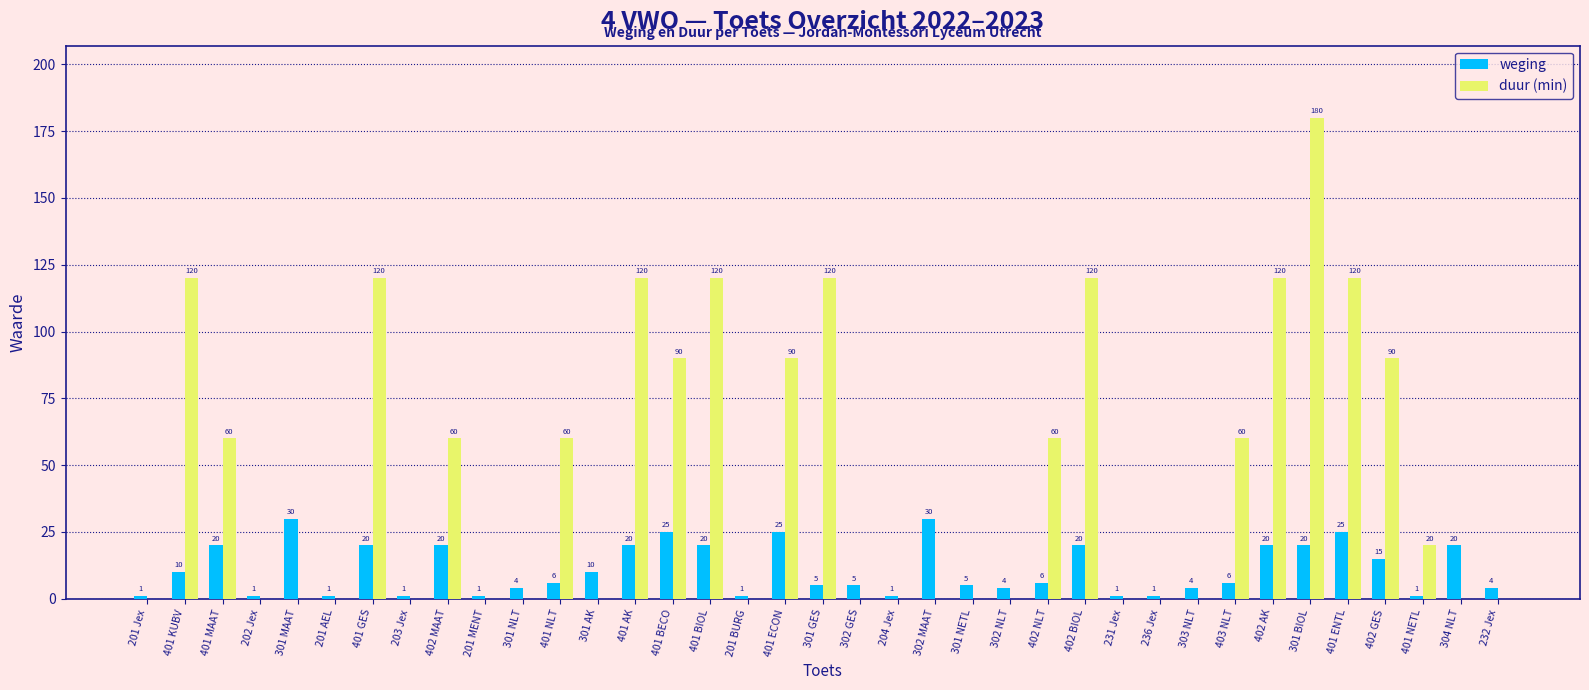

Reading right to left, extract all data points from this chart.

weging: 4	20	1	15	25	20	20	6	4	1	1	20	6	4	5	30	1	5	5	25	1	20	25	20	10	6	4	1	20	1	20	1	30	1	20	10	1
duur (min): 0	0	20	90	120	180	120	60	0	0	0	120	60	0	0	0	0	0	120	90	0	120	90	120	0	60	0	0	60	0	120	0	0	0	60	120	0